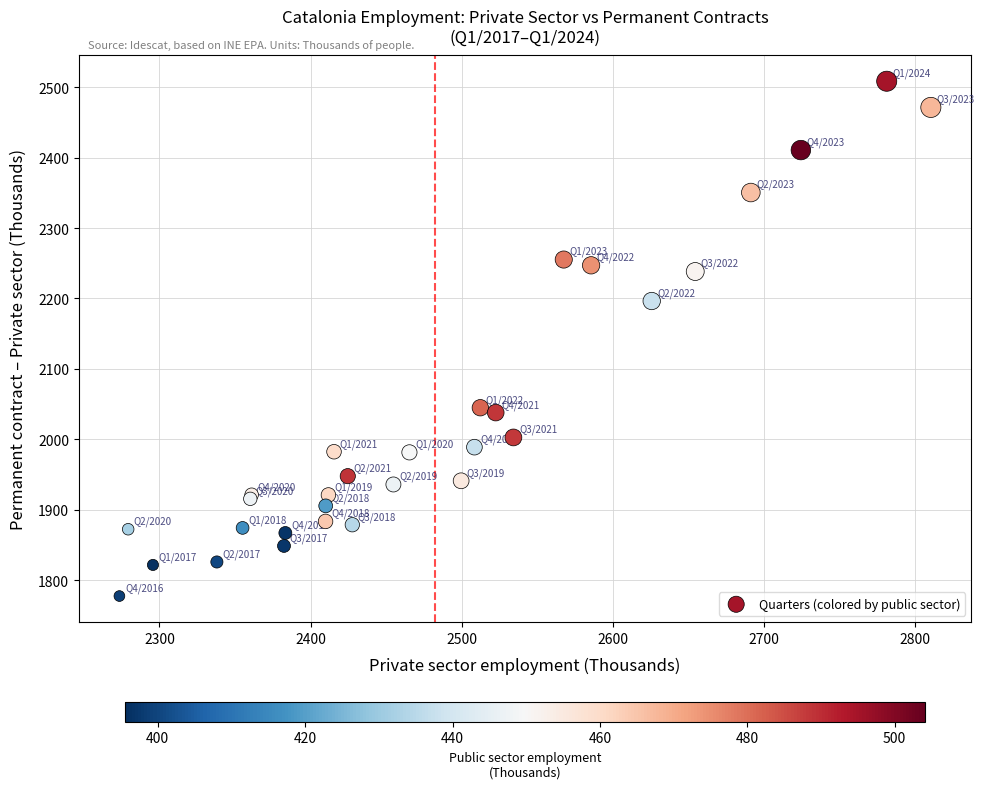

What Y value in the scatter plot is closest to 2142?

2196.4